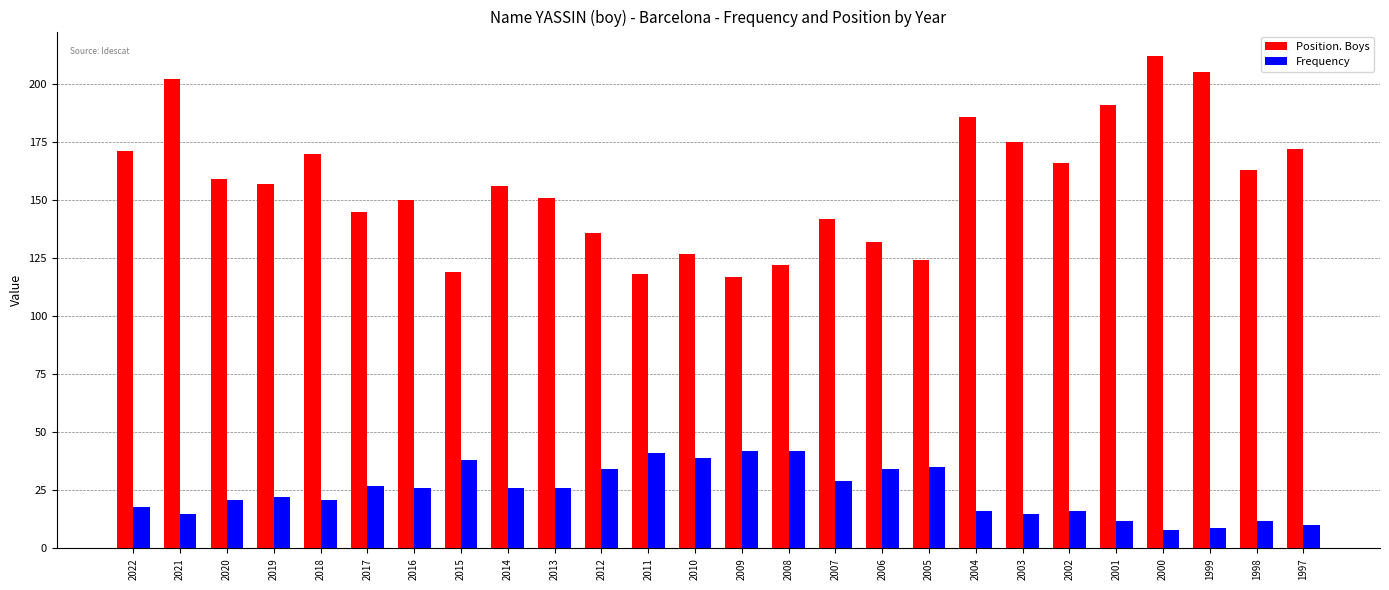

How many groups of bars are there?

26